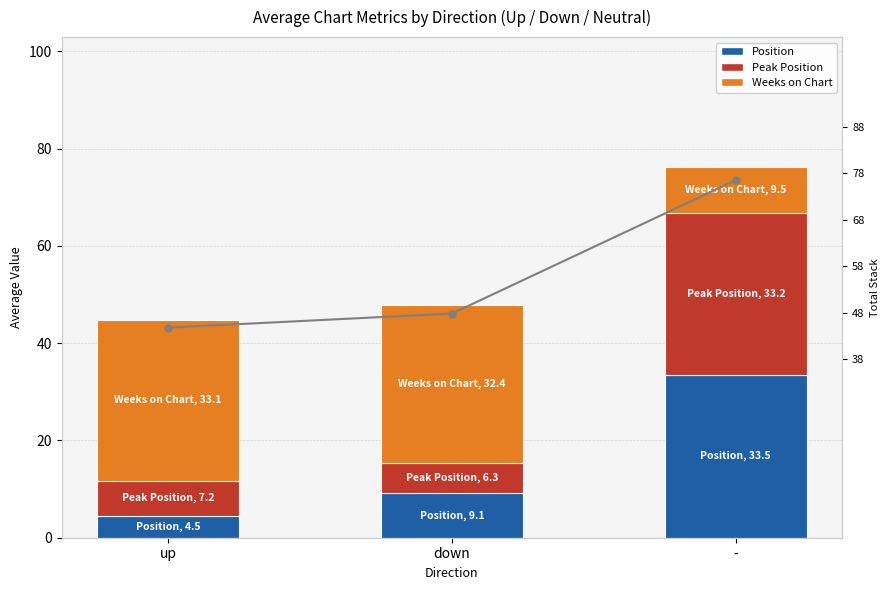

Which series has the largest range (max minus min)?

Total